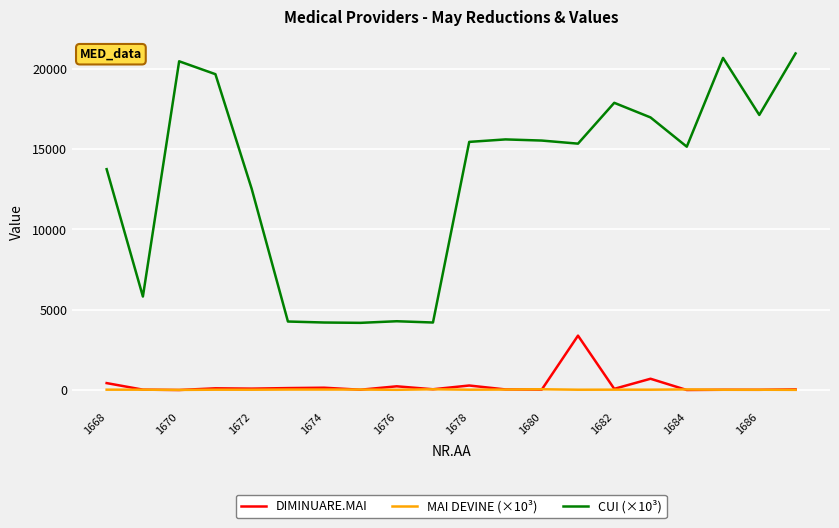

In CUI (×10³), how many points are higher than both neighbors (excluding endpoints)?

5